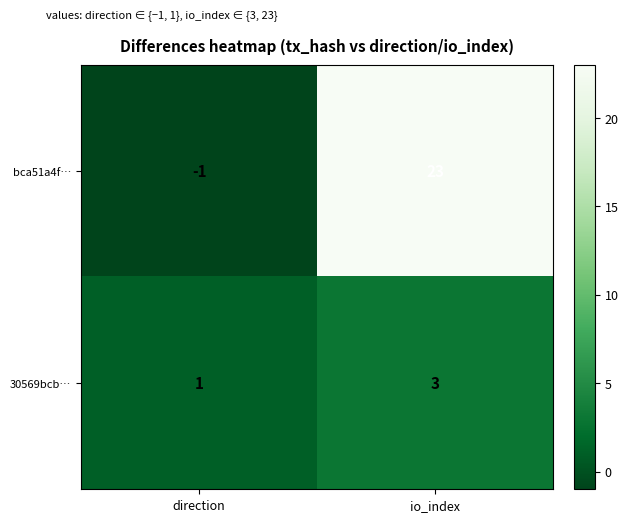

At which label does bca51a4f… reach its minimum?

direction